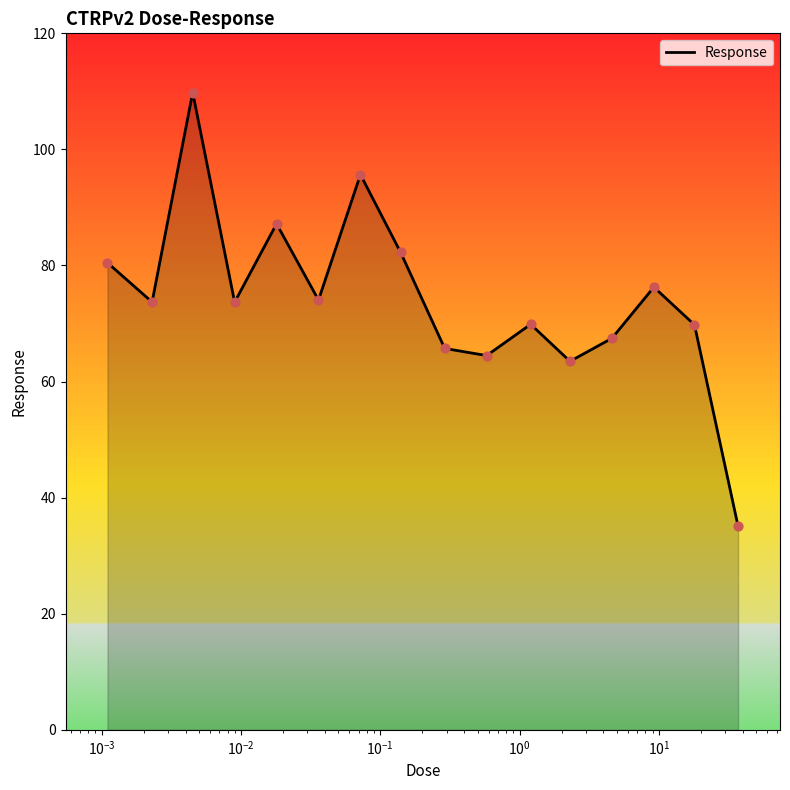

What is the smallest value displayed?

35.1